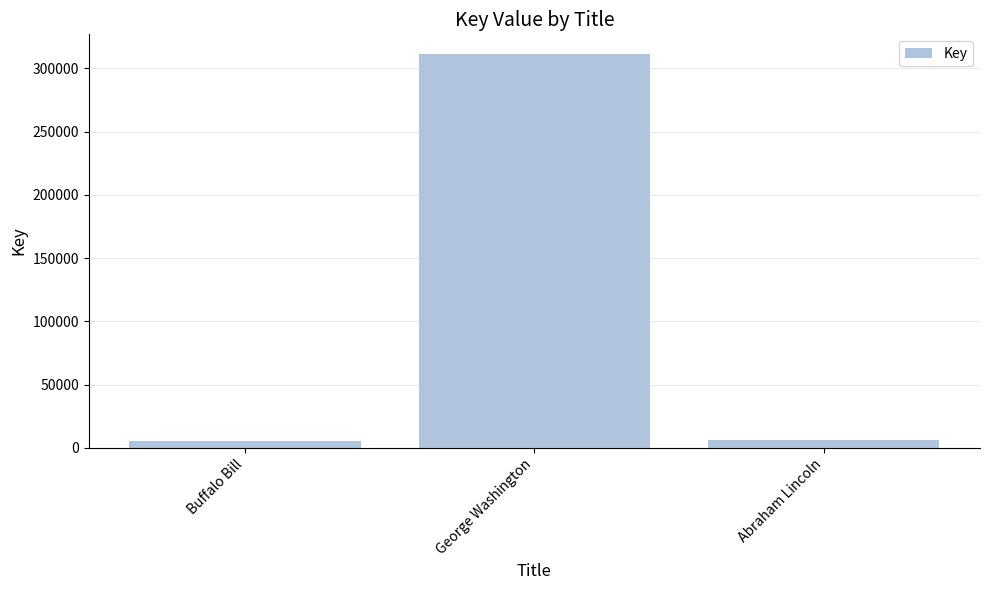

At which label does the data first exceed 6564?

George Washington